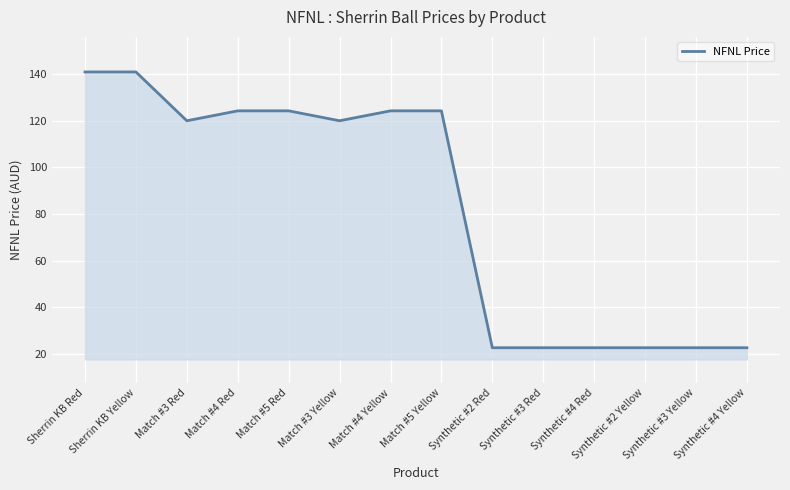

Reading left to right, list all the values displayed in this chart.

Sherrin KB Red=140.8	Sherrin KB Yellow=140.8	Match #3 Red=119.9	Match #4 Red=124.2	Match #5 Red=124.2	Match #3 Yellow=119.9	Match #4 Yellow=124.2	Match #5 Yellow=124.2	Synthetic #2 Red=22.8	Synthetic #3 Red=22.8	Synthetic #4 Red=22.8	Synthetic #2 Yellow=22.8	Synthetic #3 Yellow=22.8	Synthetic #4 Yellow=22.8